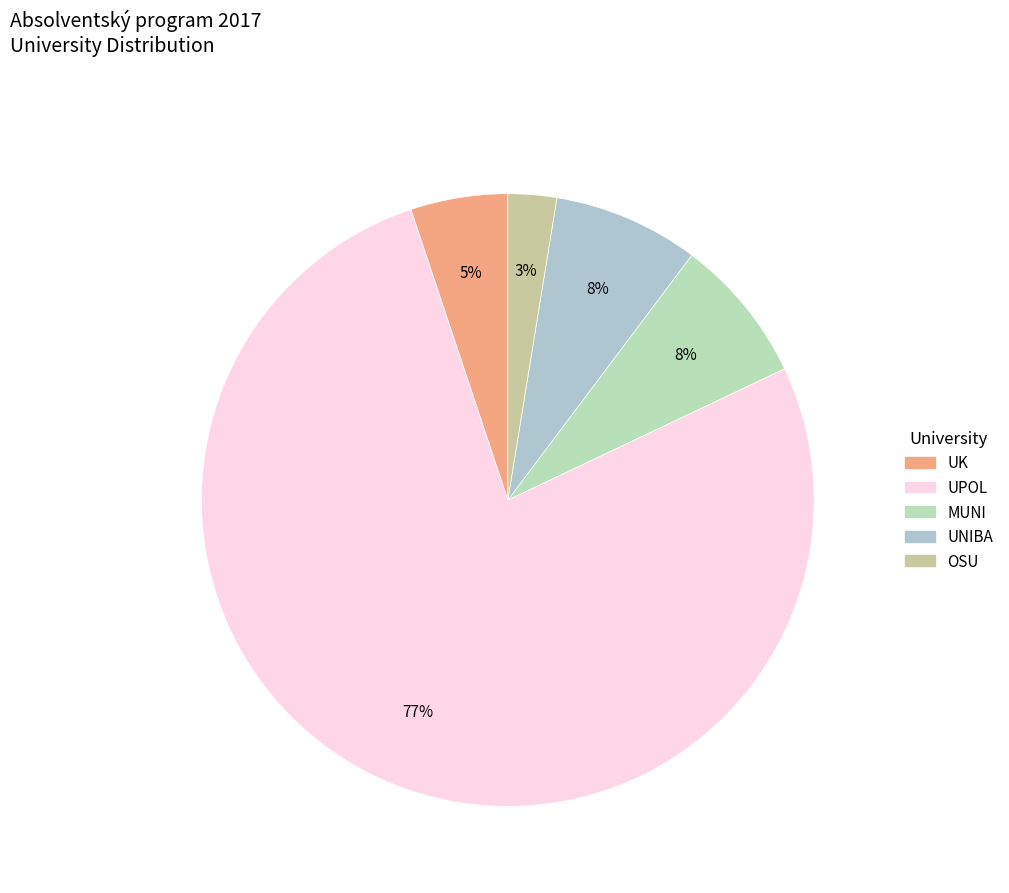

Is there any slice that represents more than half of the pie?

Yes